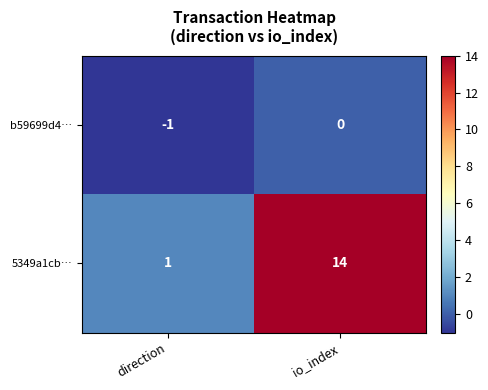

What is the spread (max minus min) of values at direction?

2